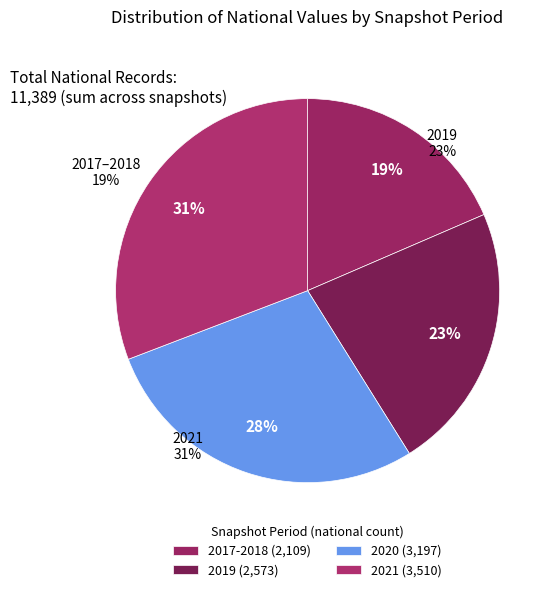

Rank the categories by value from lowest to highest.

2017-2018, 2019, 2020, 2021